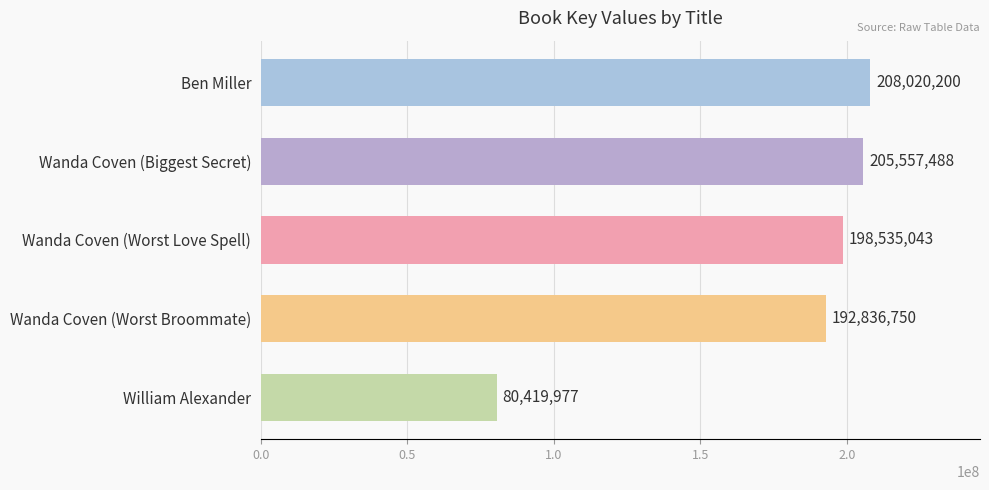

What is the maximum value shown in the chart?

208020200